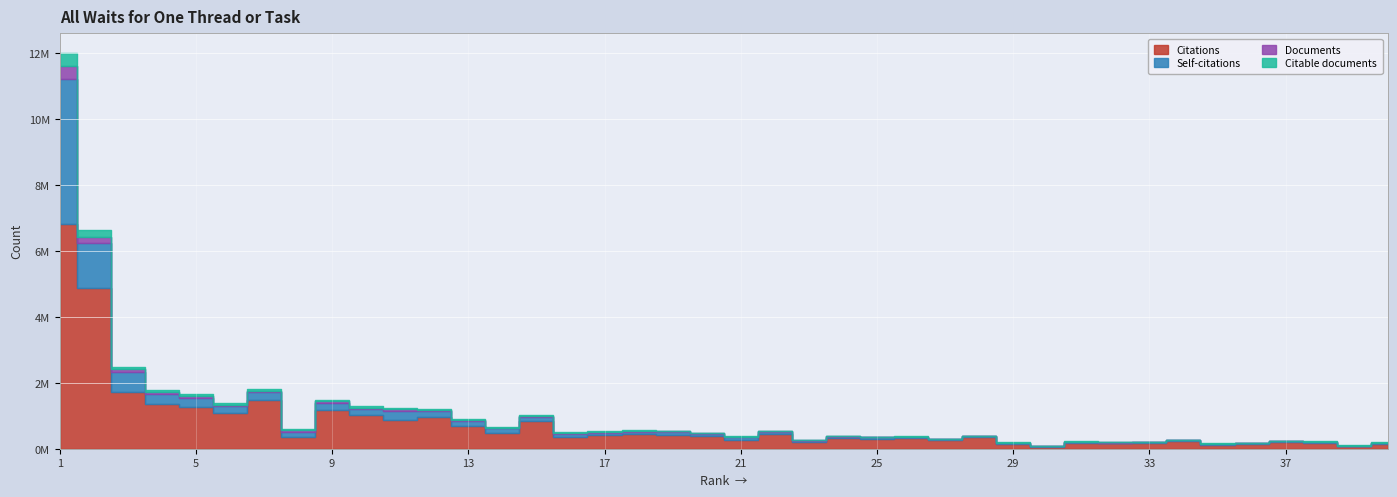

At which label does Citable documents first exceed 17289?

1